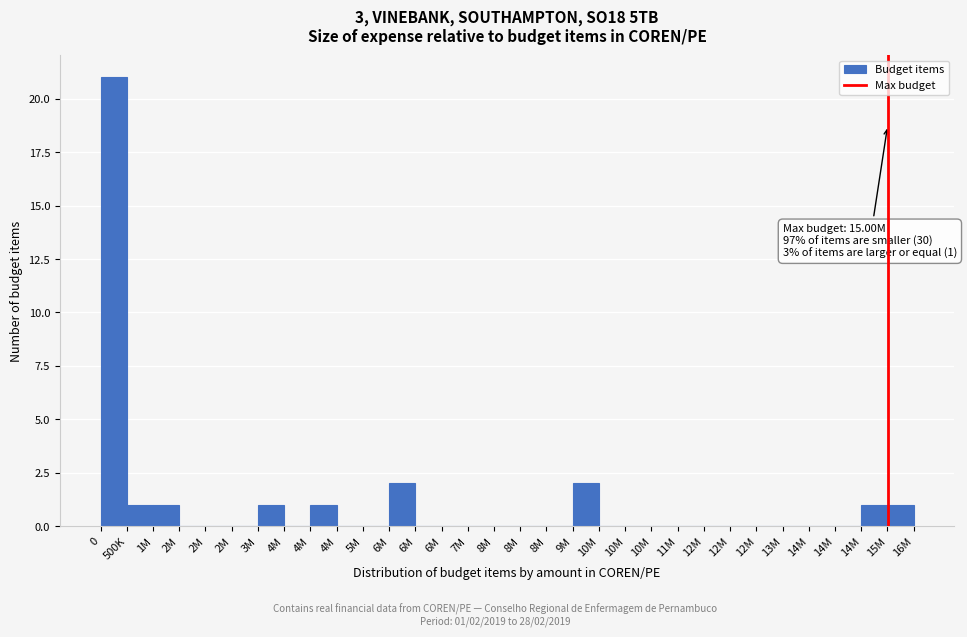

How many data points does each series have?

31